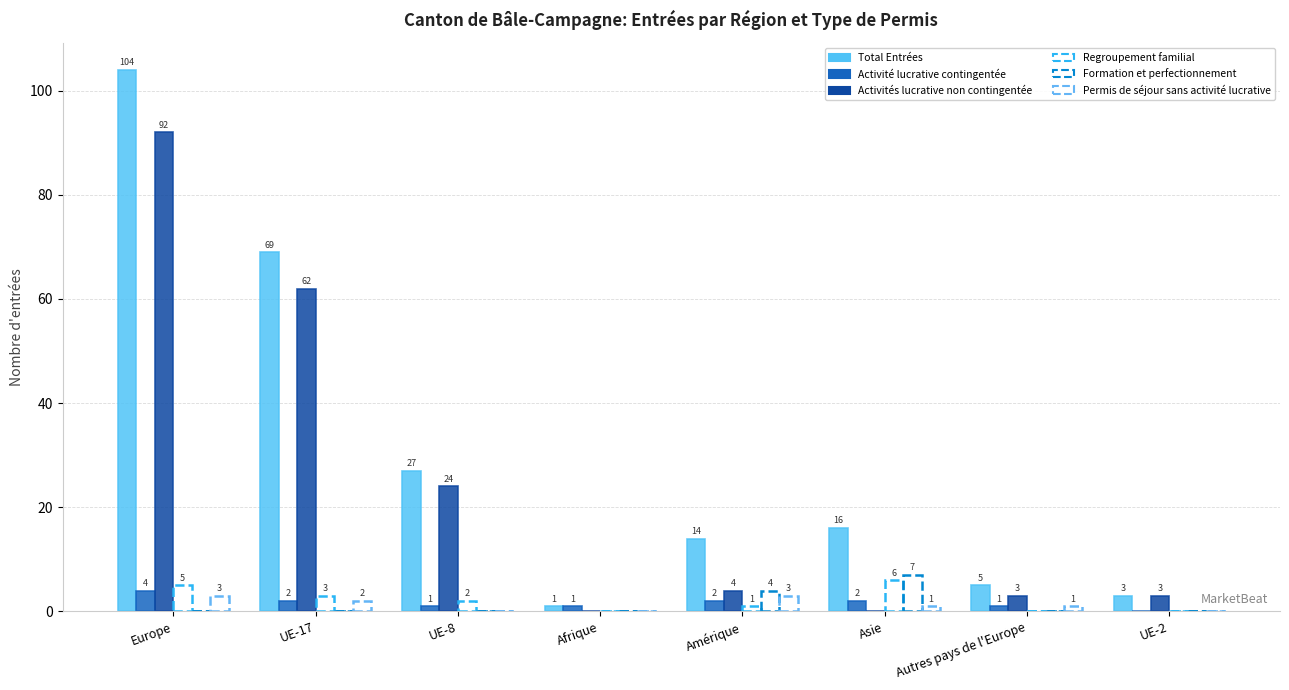

How many values in Activité lucrative contingentée are above zero?

7